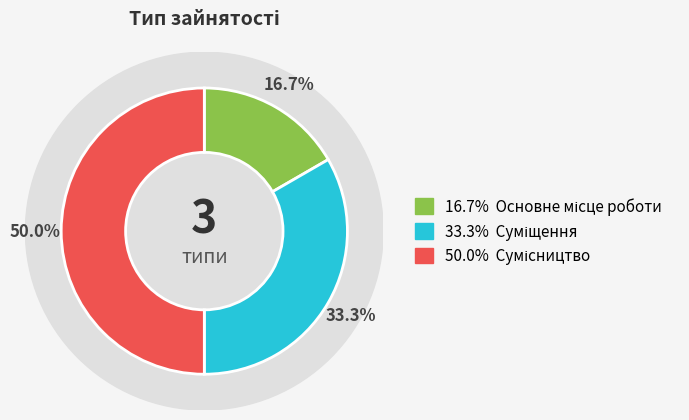

To the nearest percent, what portion does Суміщення represent?

33%